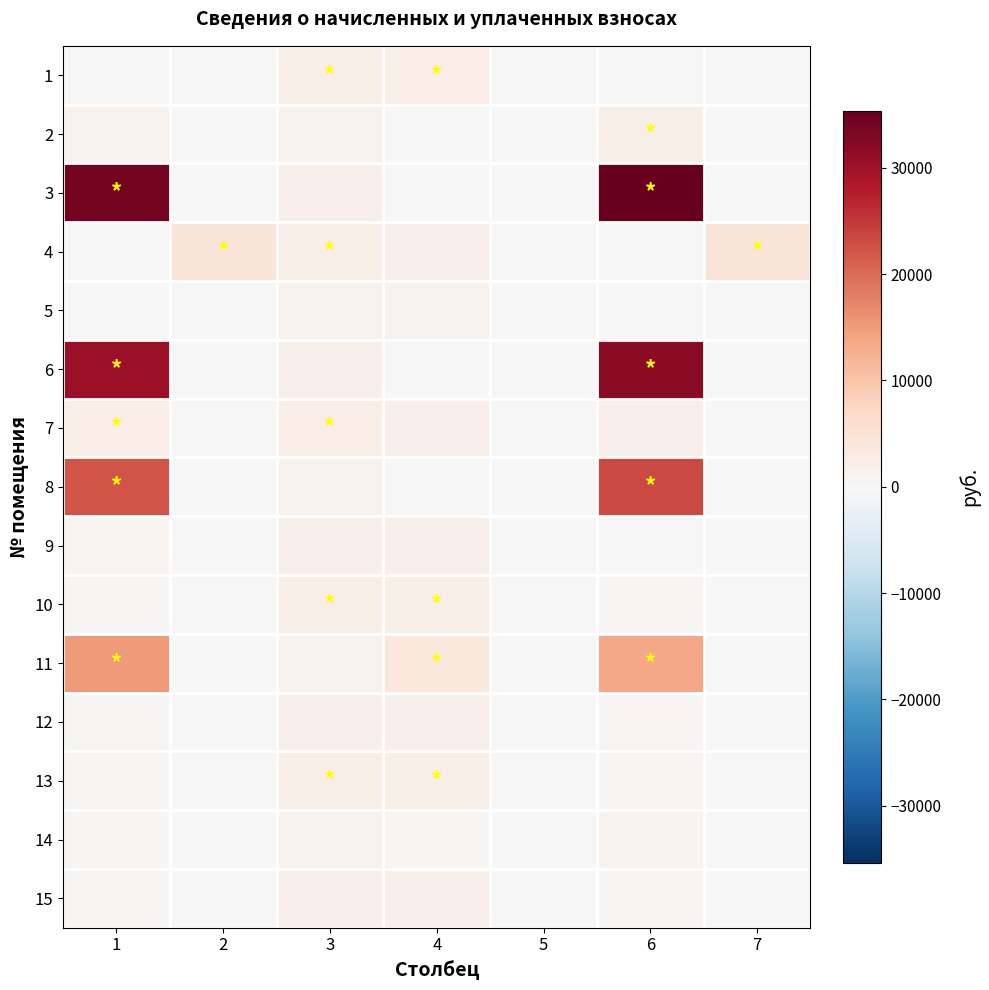

Between 3 and 6, which series saw the biggest shift?

3